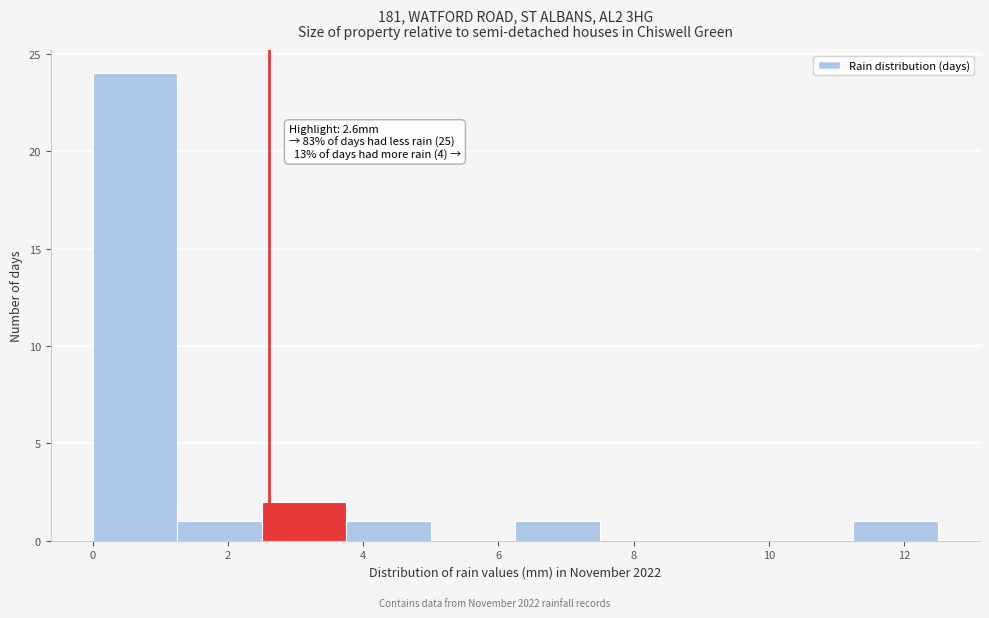

Over which range of the x-axis is the bar tallest?

0.00 to 1.25